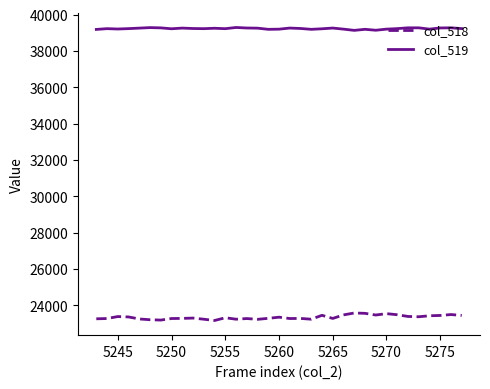

List the series in order of their peak value, lowest first.

col_518, col_519